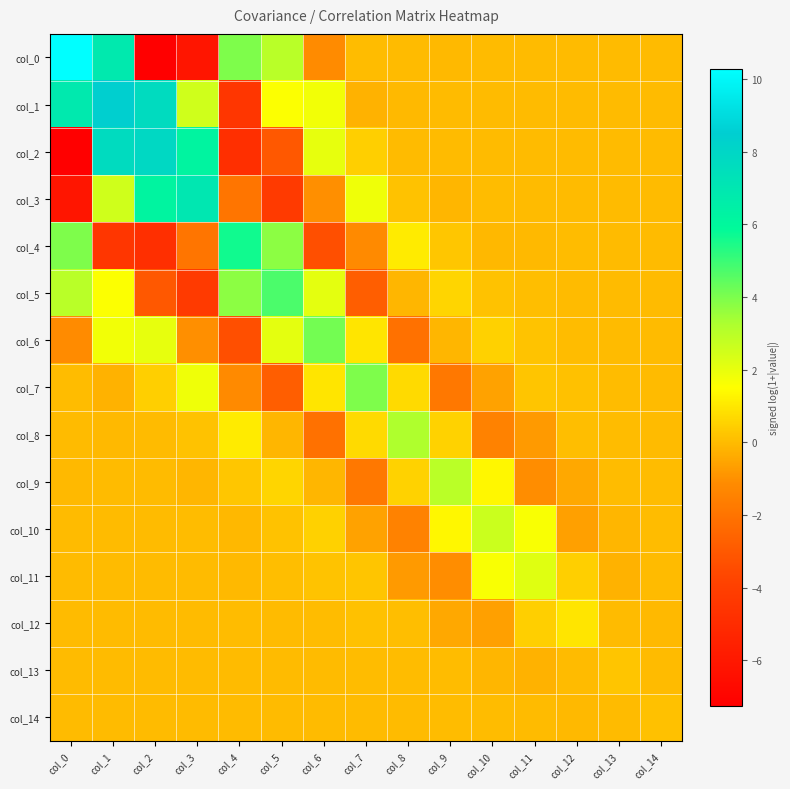

Reading left to right, extract all data points from this chart.

col_0: col_0=10.3	col_1=6.9	col_2=-7.3	col_3=-6.1	col_4=3.9	col_5=3.0	col_6=-1.1	col_7=0.0	col_8=-0.0	col_9=-0.0	col_10=-0.0	col_11=-0.0	col_12=0.0	col_13=-0.0	col_14=-0.0
col_1: col_0=6.9	col_1=8.4	col_2=7.7	col_3=2.5	col_4=-4.5	col_5=1.6	col_6=1.8	col_7=-0.2	col_8=-0.0	col_9=-0.0	col_10=-0.0	col_11=-0.0	col_12=0.0	col_13=0.0	col_14=-0.0
col_2: col_0=-7.3	col_1=7.7	col_2=7.9	col_3=6.2	col_4=-4.8	col_5=-3.0	col_6=2.0	col_7=0.5	col_8=-0.0	col_9=-0.0	col_10=-0.0	col_11=-0.0	col_12=-0.0	col_13=0.0	col_14=0.0
col_3: col_0=-6.1	col_1=2.5	col_2=6.2	col_3=7.0	col_4=-1.9	col_5=-4.3	col_6=-1.0	col_7=1.8	col_8=0.2	col_9=-0.1	col_10=0.0	col_11=-0.0	col_12=-0.0	col_13=0.0	col_14=0.0
col_4: col_0=3.9	col_1=-4.5	col_2=-4.8	col_3=-1.9	col_4=5.6	col_5=3.7	col_6=-3.3	col_7=-1.2	col_8=1.1	col_9=0.3	col_10=-0.1	col_11=-0.0	col_12=0.0	col_13=-0.0	col_14=-0.0
col_5: col_0=3.0	col_1=1.6	col_2=-3.0	col_3=-4.3	col_4=3.7	col_5=4.7	col_6=2.1	col_7=-2.8	col_8=-0.1	col_9=0.6	col_10=0.2	col_11=0.1	col_12=-0.0	col_13=-0.0	col_14=-0.0
col_6: col_0=-1.1	col_1=1.8	col_2=2.0	col_3=-1.0	col_4=-3.3	col_5=2.1	col_6=4.1	col_7=0.9	col_8=-2.1	col_9=-0.1	col_10=0.5	col_11=0.2	col_12=0.0	col_13=-0.0	col_14=-0.0
col_7: col_0=0.0	col_1=-0.2	col_2=0.5	col_3=1.8	col_4=-1.2	col_5=-2.8	col_6=0.9	col_7=3.9	col_8=0.7	col_9=-1.8	col_10=-0.6	col_11=0.2	col_12=0.1	col_13=0.0	col_14=-0.0
col_8: col_0=-0.0	col_1=-0.0	col_2=-0.0	col_3=0.2	col_4=1.1	col_5=-0.1	col_6=-2.1	col_7=0.7	col_8=3.2	col_9=0.5	col_10=-1.5	col_11=-0.8	col_12=0.0	col_13=0.0	col_14=0.0
col_9: col_0=-0.0	col_1=-0.0	col_2=-0.0	col_3=-0.1	col_4=0.3	col_5=0.6	col_6=-0.1	col_7=-1.8	col_8=0.5	col_9=2.9	col_10=1.4	col_11=-1.1	col_12=-0.5	col_13=0.0	col_14=0.0
col_10: col_0=-0.0	col_1=-0.0	col_2=-0.0	col_3=0.0	col_4=-0.1	col_5=0.2	col_6=0.5	col_7=-0.6	col_8=-1.5	col_9=1.4	col_10=2.6	col_11=1.6	col_12=-0.6	col_13=-0.1	col_14=0.0
col_11: col_0=-0.0	col_1=-0.0	col_2=-0.0	col_3=-0.0	col_4=-0.0	col_5=0.1	col_6=0.2	col_7=0.2	col_8=-0.8	col_9=-1.1	col_10=1.6	col_11=2.2	col_12=0.5	col_13=-0.2	col_14=-0.0
col_12: col_0=0.0	col_1=0.0	col_2=-0.0	col_3=-0.0	col_4=0.0	col_5=-0.0	col_6=0.0	col_7=0.1	col_8=0.0	col_9=-0.5	col_10=-0.6	col_11=0.5	col_12=0.9	col_13=-0.0	col_14=-0.0
col_13: col_0=-0.0	col_1=0.0	col_2=0.0	col_3=0.0	col_4=-0.0	col_5=-0.0	col_6=-0.0	col_7=0.0	col_8=0.0	col_9=0.0	col_10=-0.1	col_11=-0.2	col_12=-0.0	col_13=0.2	col_14=-0.0
col_14: col_0=-0.0	col_1=-0.0	col_2=0.0	col_3=0.0	col_4=-0.0	col_5=-0.0	col_6=-0.0	col_7=-0.0	col_8=0.0	col_9=0.0	col_10=0.0	col_11=-0.0	col_12=-0.0	col_13=-0.0	col_14=0.1